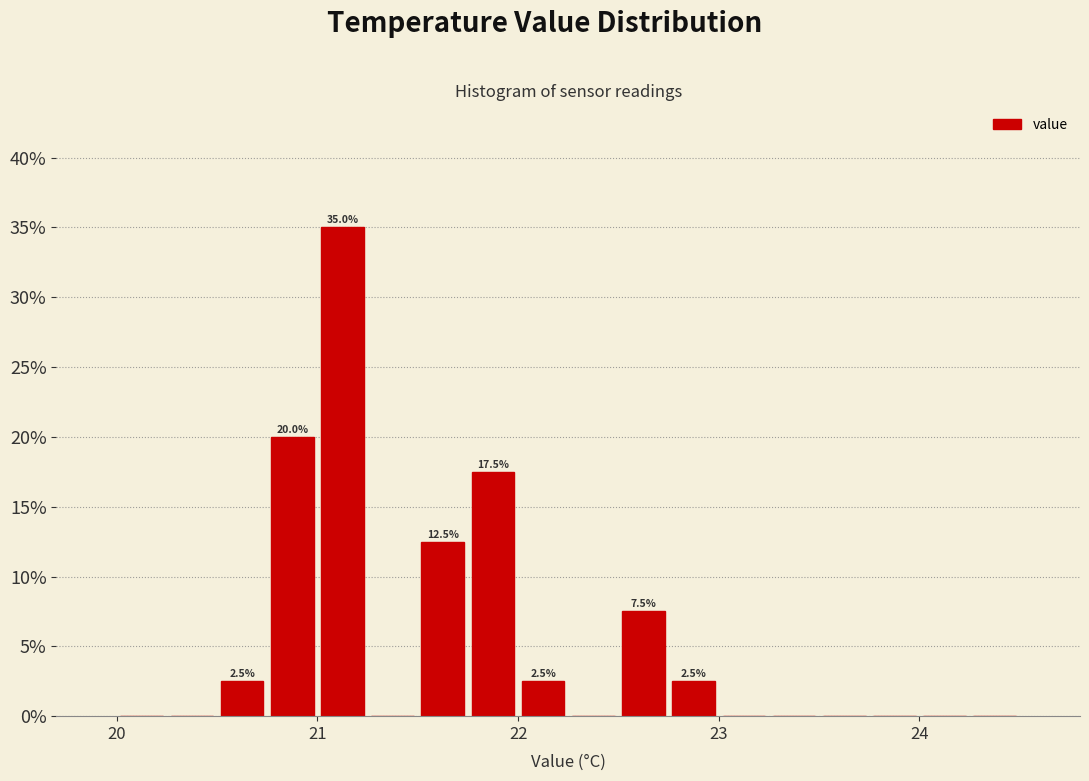

Around what value on the x-axis is the tallest bar? Give the approximate position of its centre, as read against the axis.

21.1